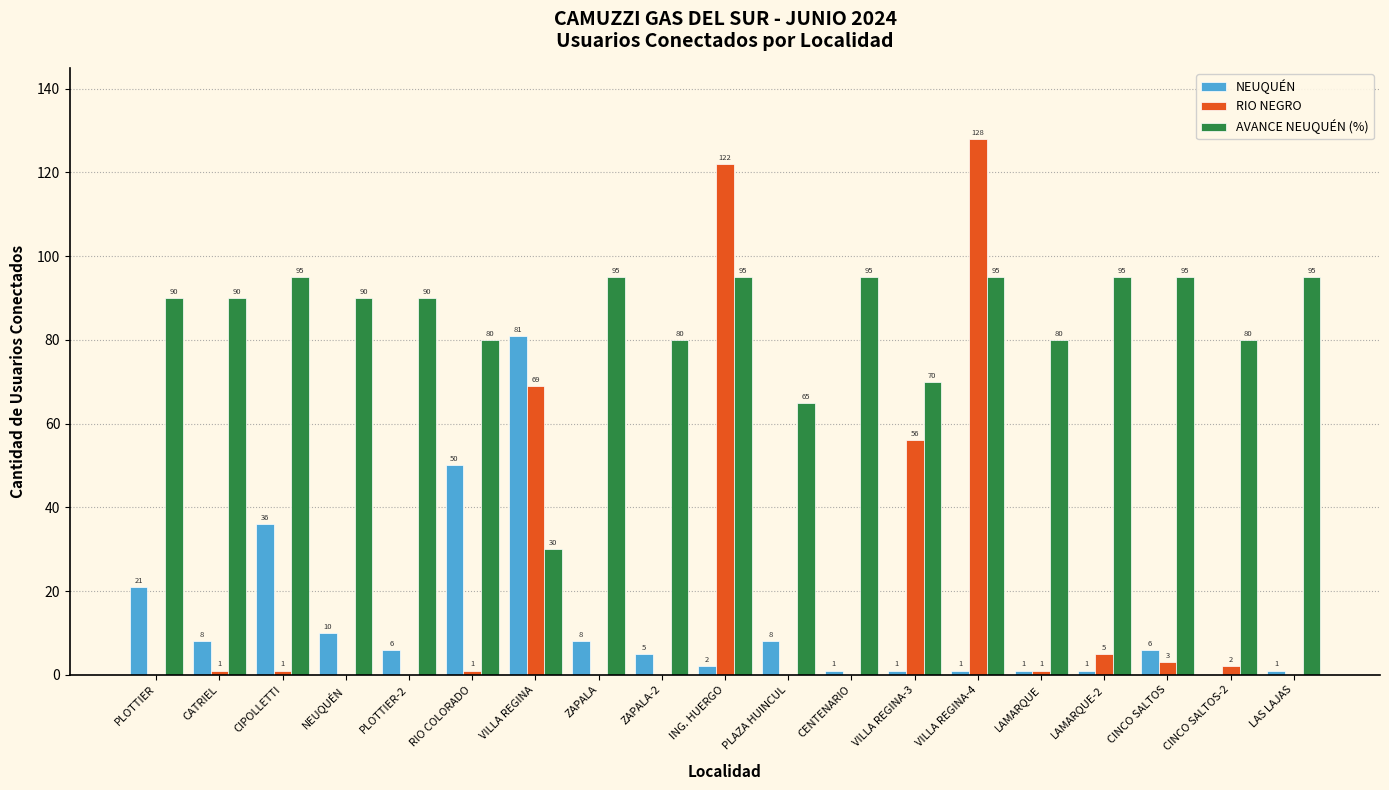

Is the value of NEUQUÉN at ING. HUERGO greater than the value of AVANCE NEUQUÉN (%) at ZAPALA?

No